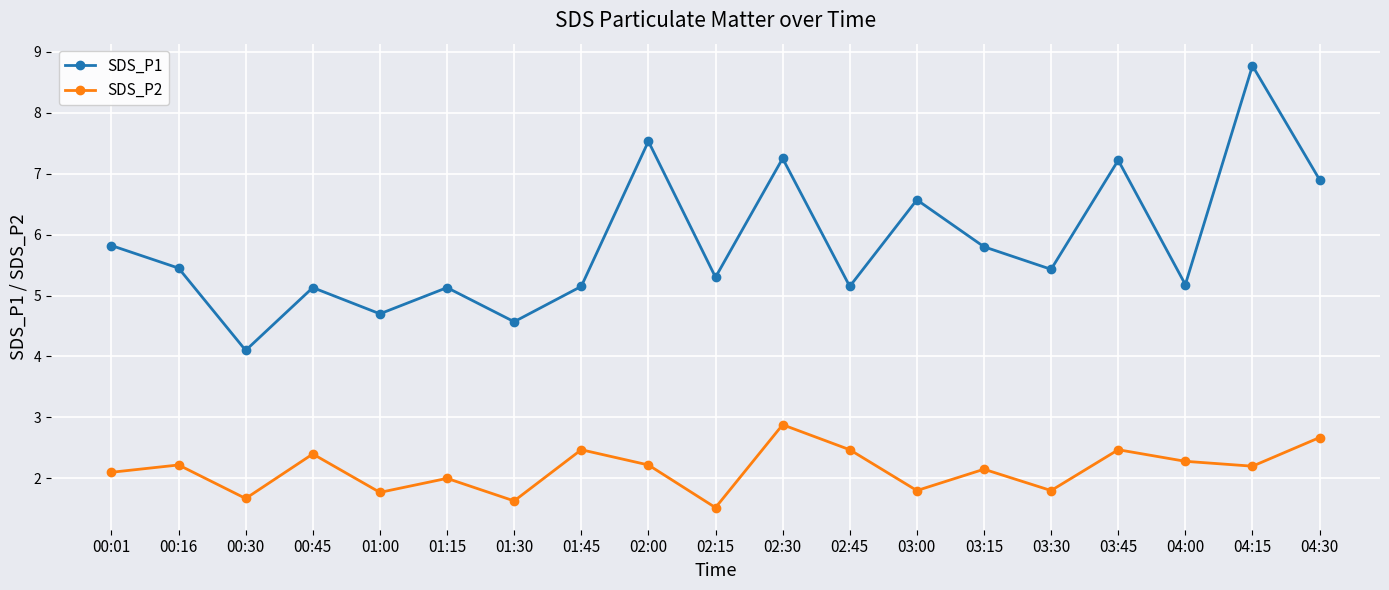

True or false: SDS_P2 and SDS_P1 intersect in this chart.

False